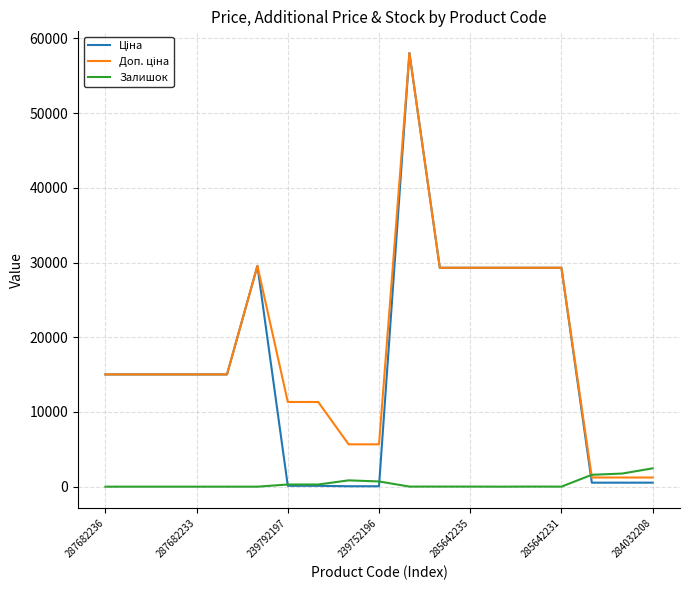

True or false: Ціна has more than 2 points higher than both neighbors.

False